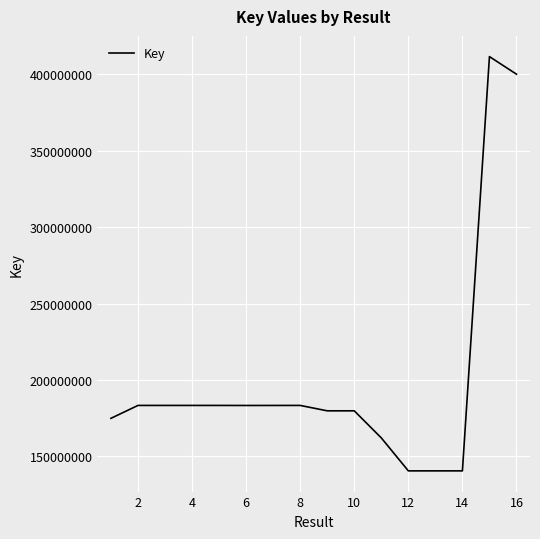

What is the difference between the maximum and minimum values?

271119247